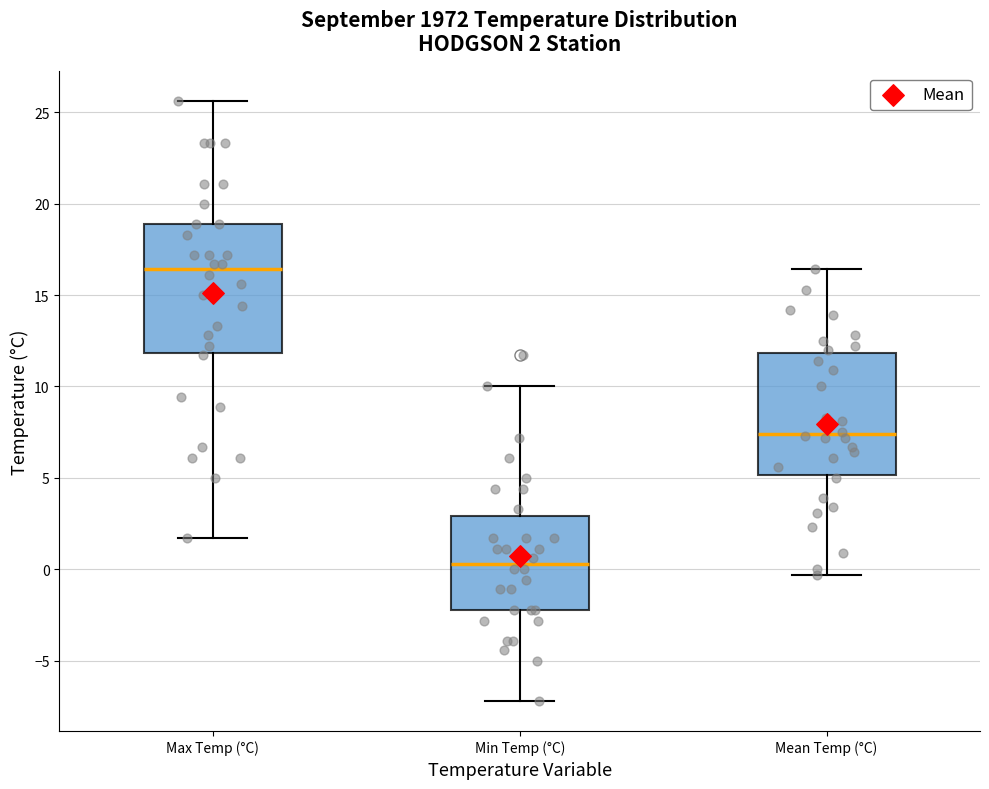

Which box's median line is the highest?

Max Temp (°C)